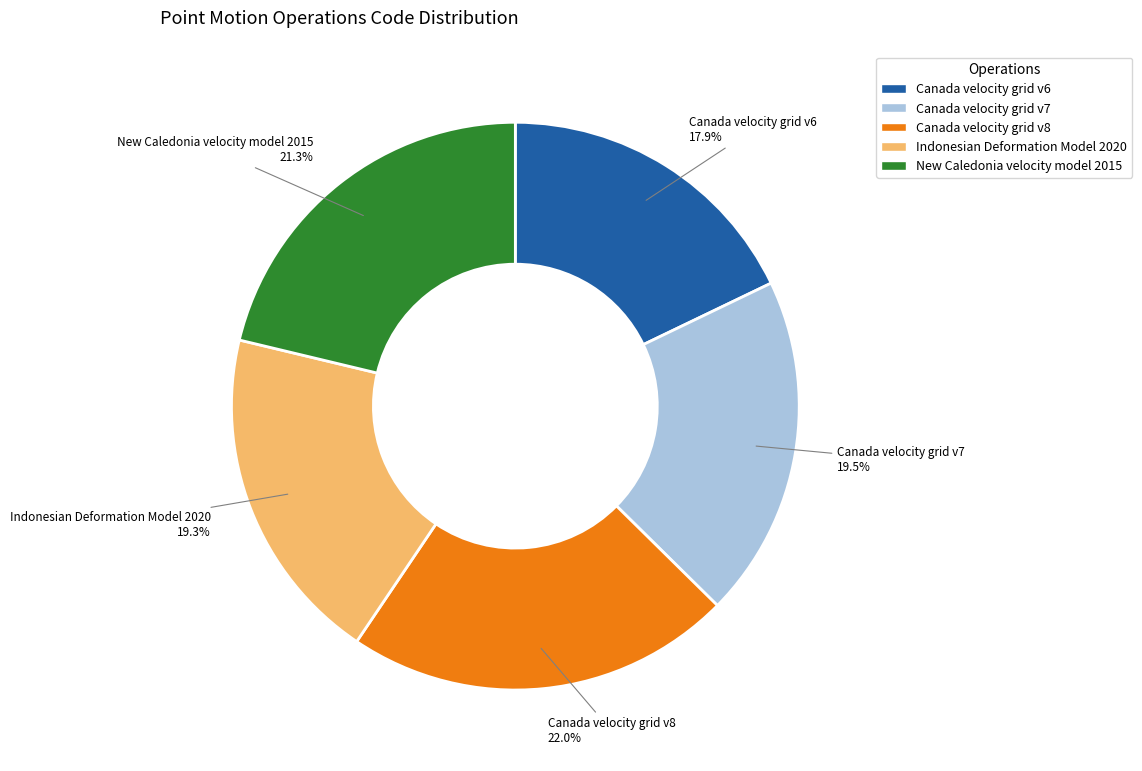

How many slices are in this pie chart?

5